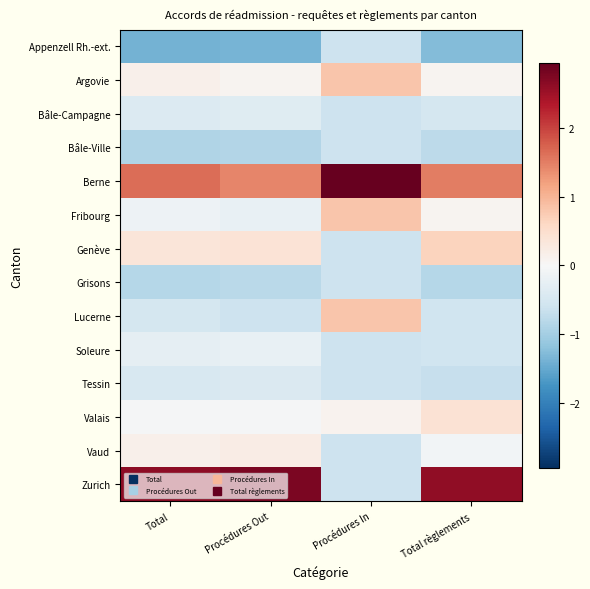

Which category has the highest value across all series?

Procédures In